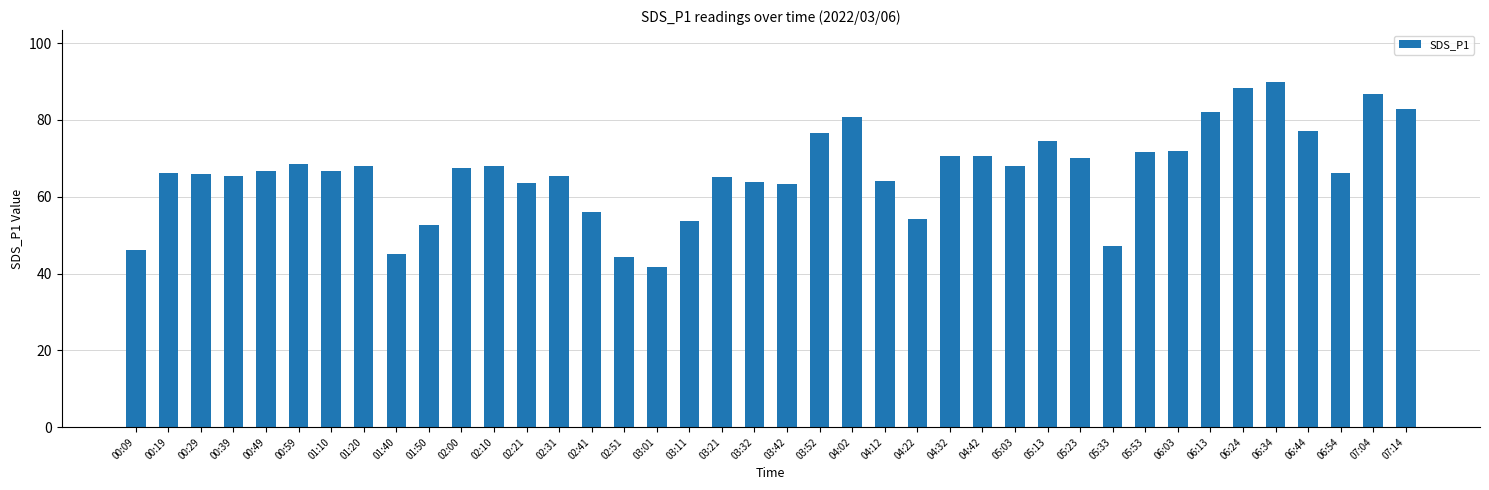

What is the value of the 12th bar from the left?

68.1